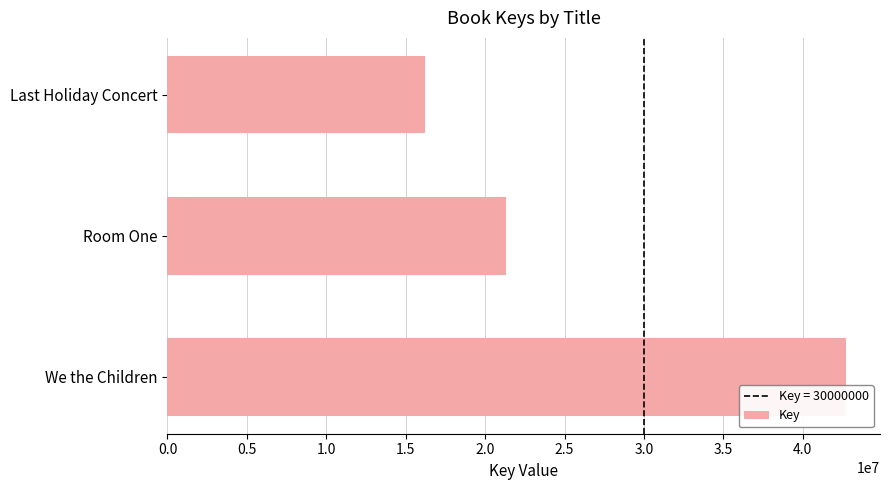

How many data points are less than 21304139?

1